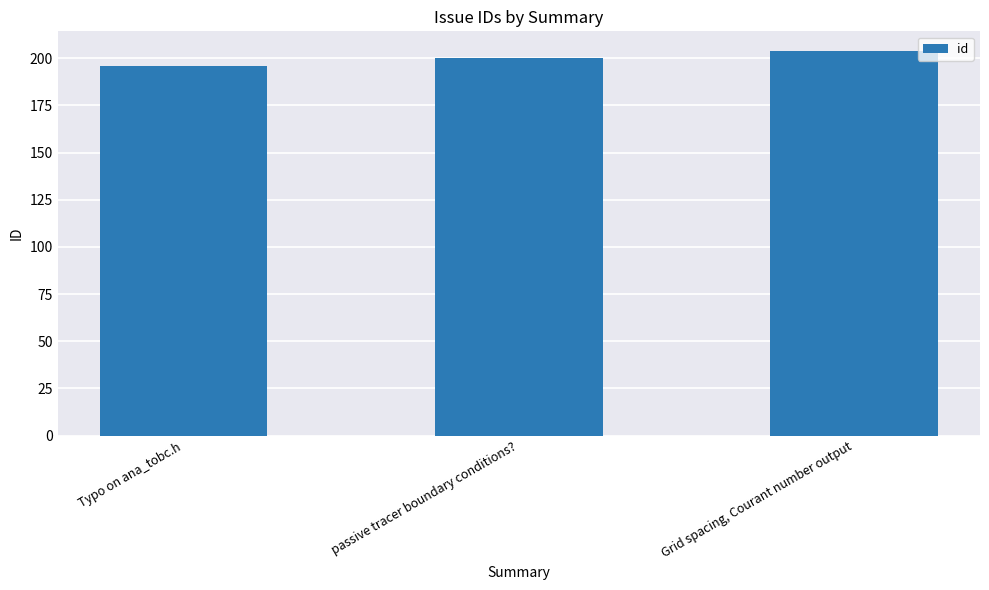

Read the value at Typo on ana_tobc.h.

196